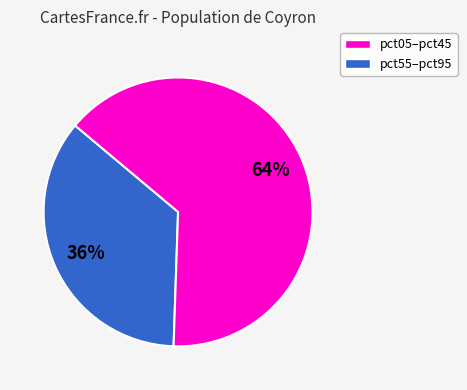

Count the number of slices in the pie.

2